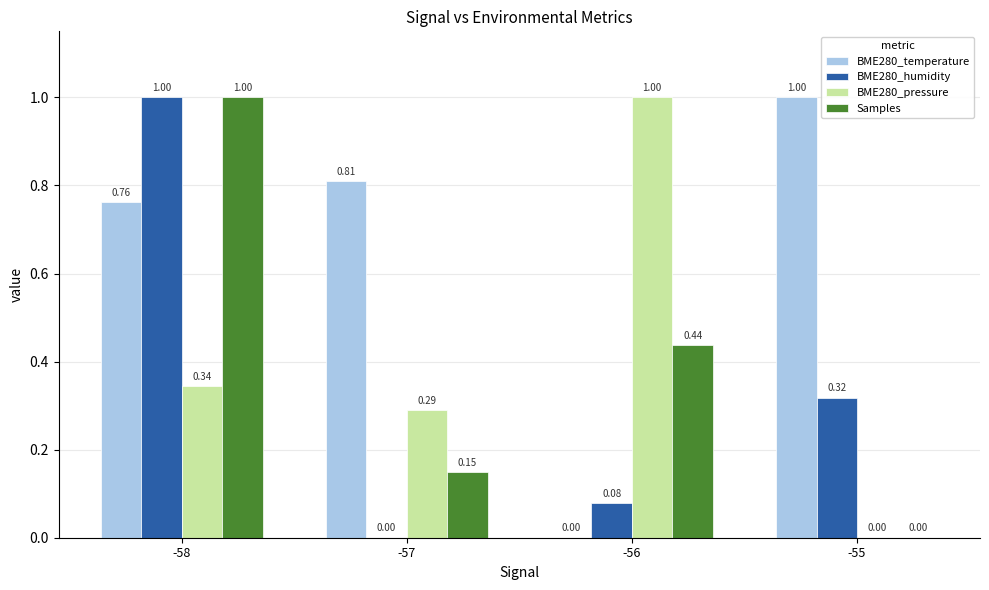

What is the maximum value for BME280_pressure?

1.0